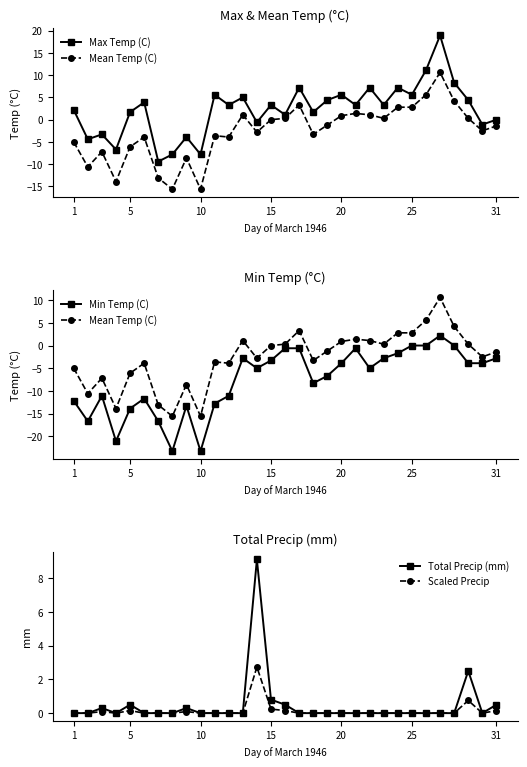

How many data points in Min Temp (C) are less than -5?

14